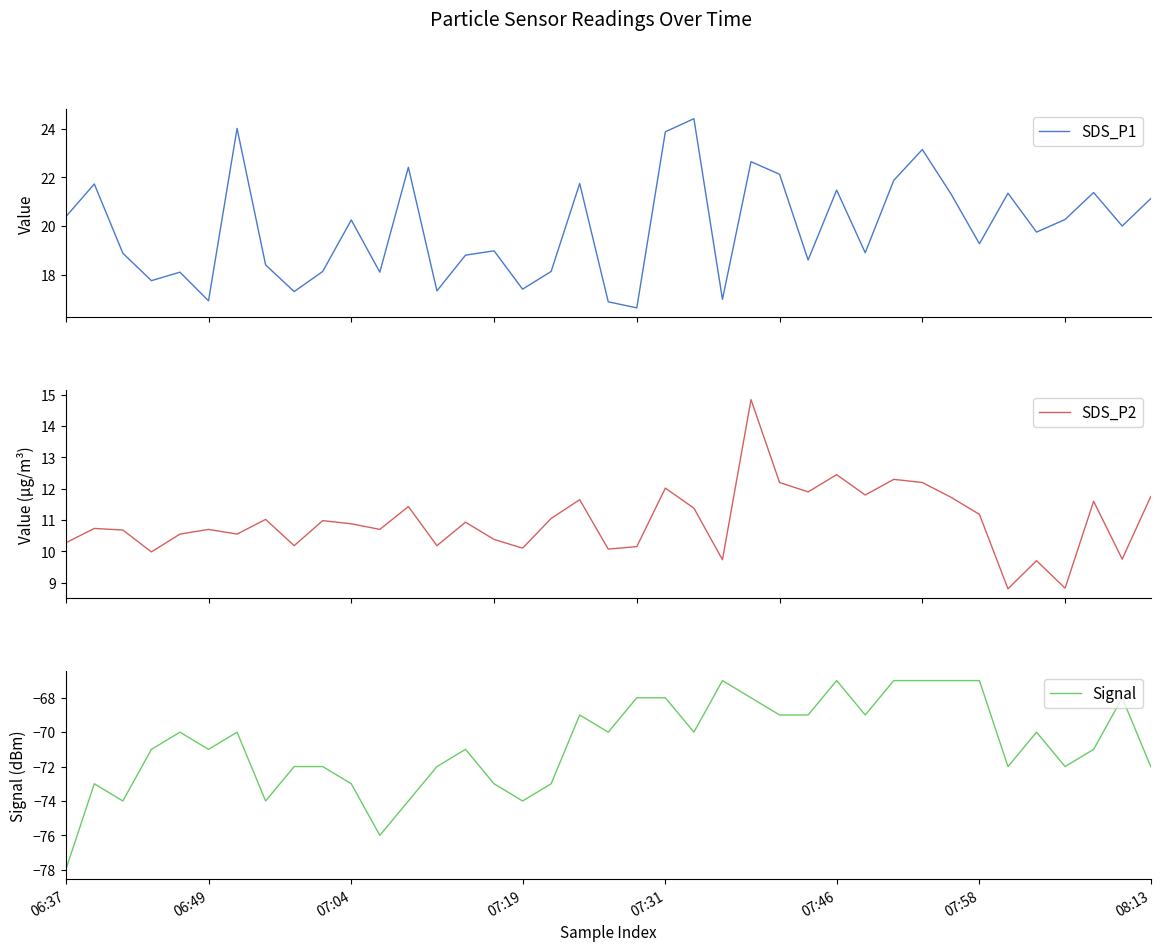

What is the highest value of the SDS_P1 series?

24.4